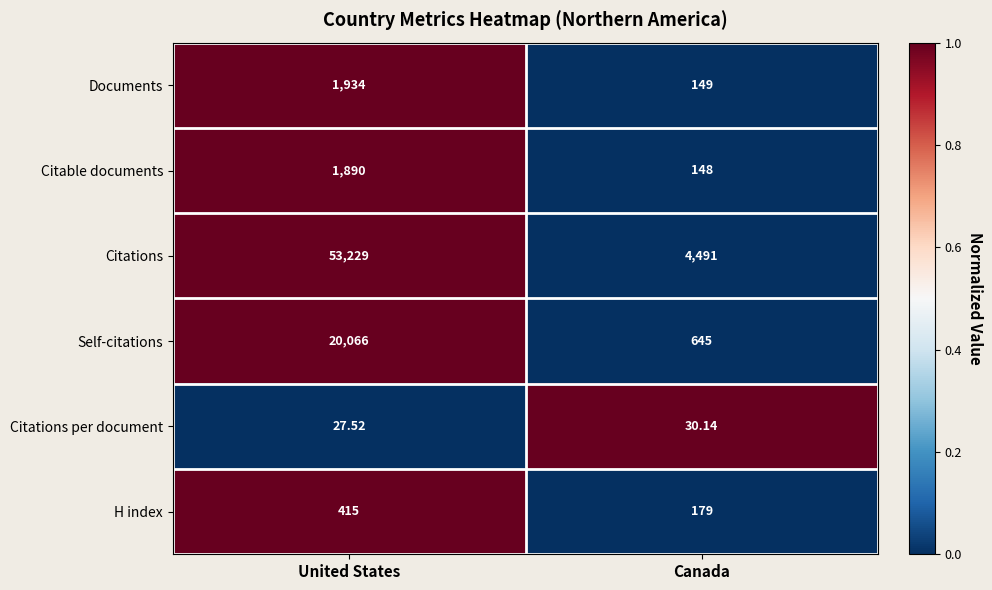

Which series has the widest spread of values?

Citations